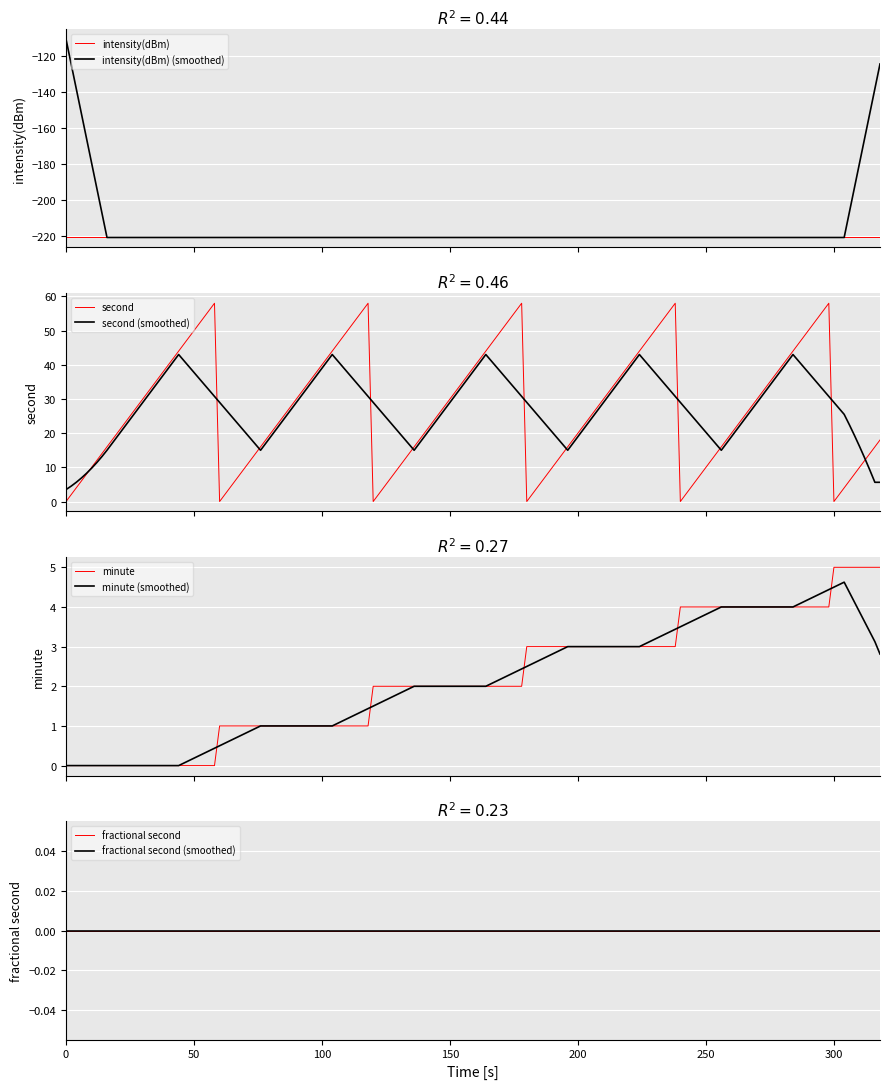

True or false: intensity(dBm) has a value of -148.4 at 16.

False